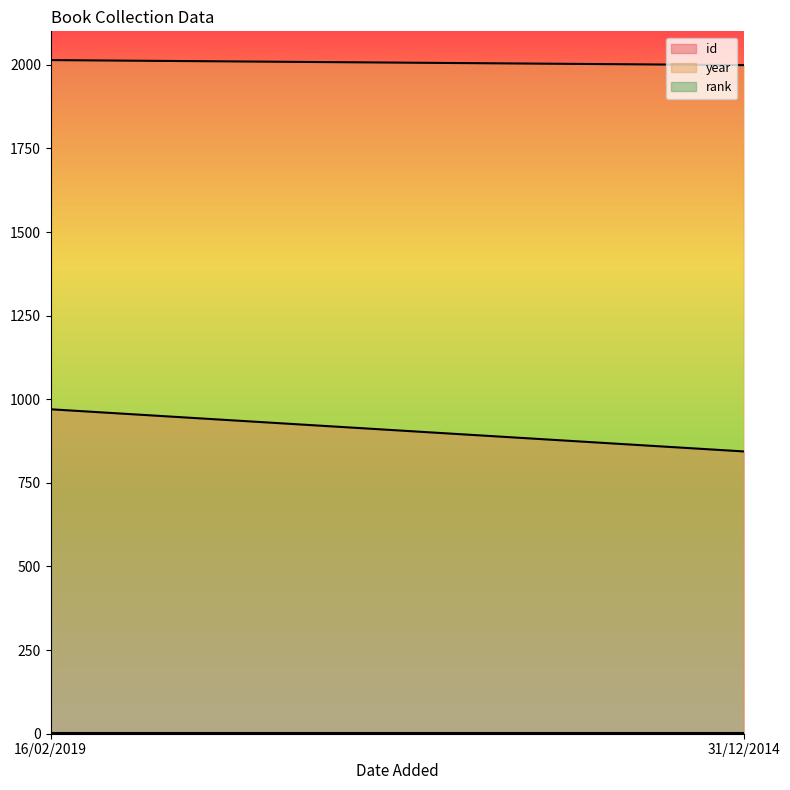

True or false: rank has a value of 1 at 31/12/2014.

True